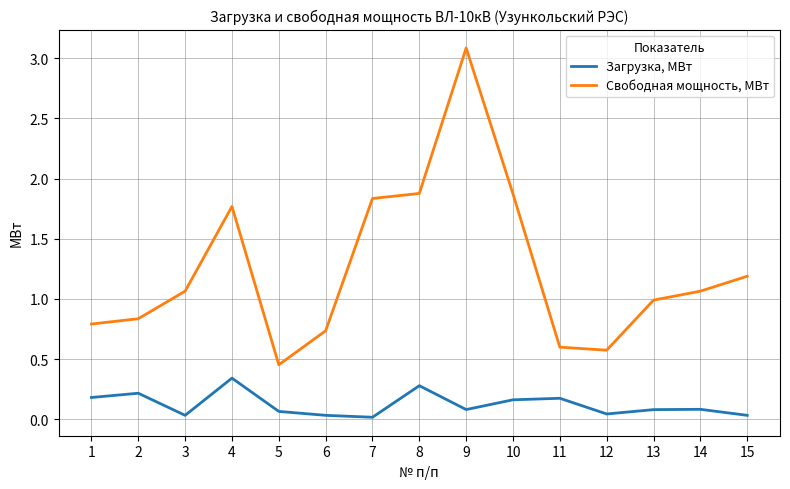

What is the approximate value of Свободная мощность, МВт at 11?

0.6